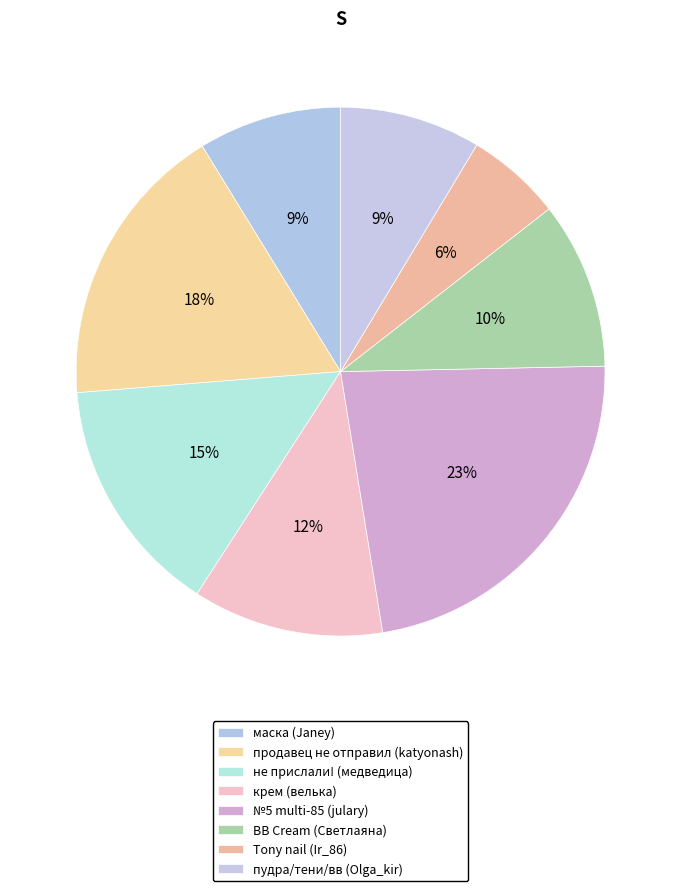

What portion of the pie excludes маска (Janey)?

91.2%